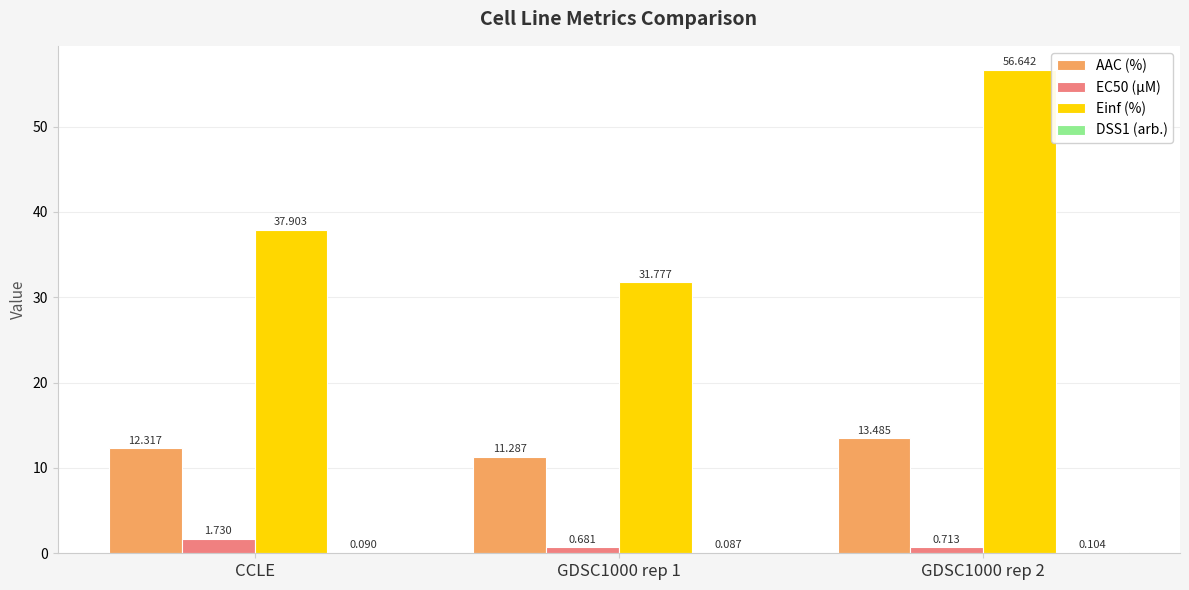

Which category has the highest value across all series?

GDSC1000 rep 2